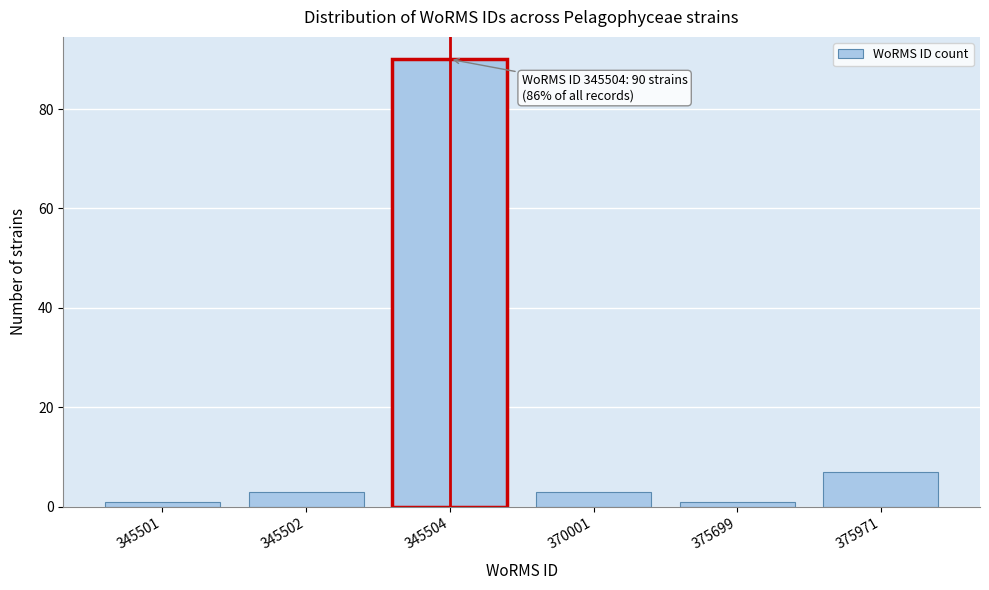

Reading right to left, transcribe all the data shown in this chart.

7	1	3	90	3	1